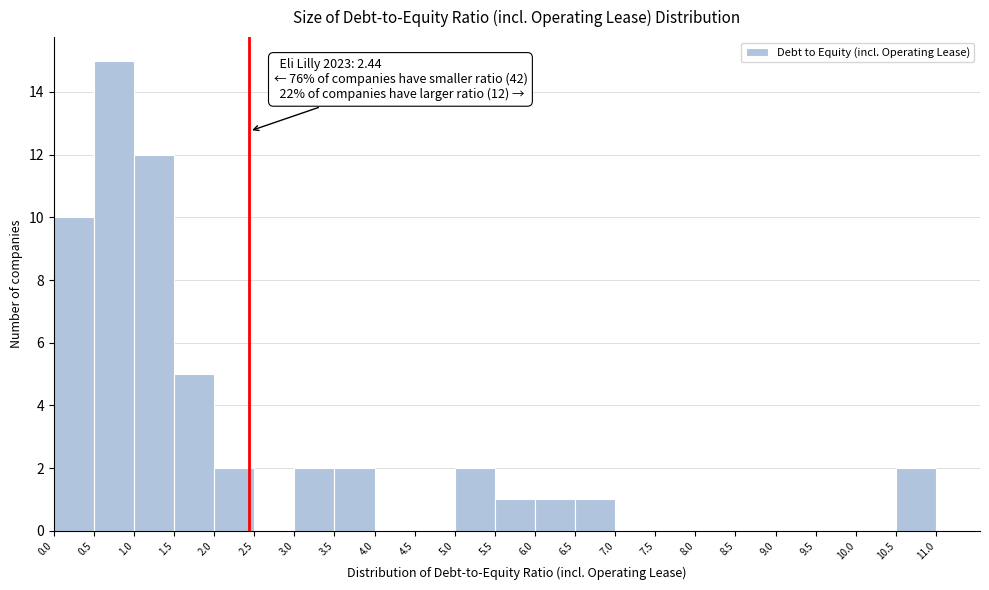

Which range on the x-axis has the tallest bar?

0.5 to 1.0